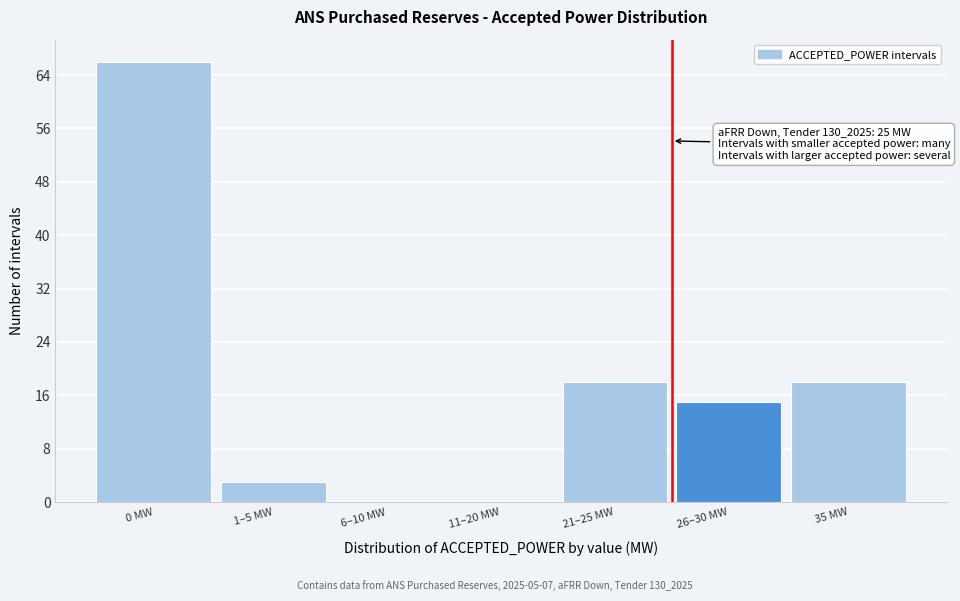

Reading left to right, extract all data points from this chart.

0 MW=66	1–5 MW=3	6–10 MW=0	11–20 MW=0	21–25 MW=18	26–30 MW=15	35 MW=18